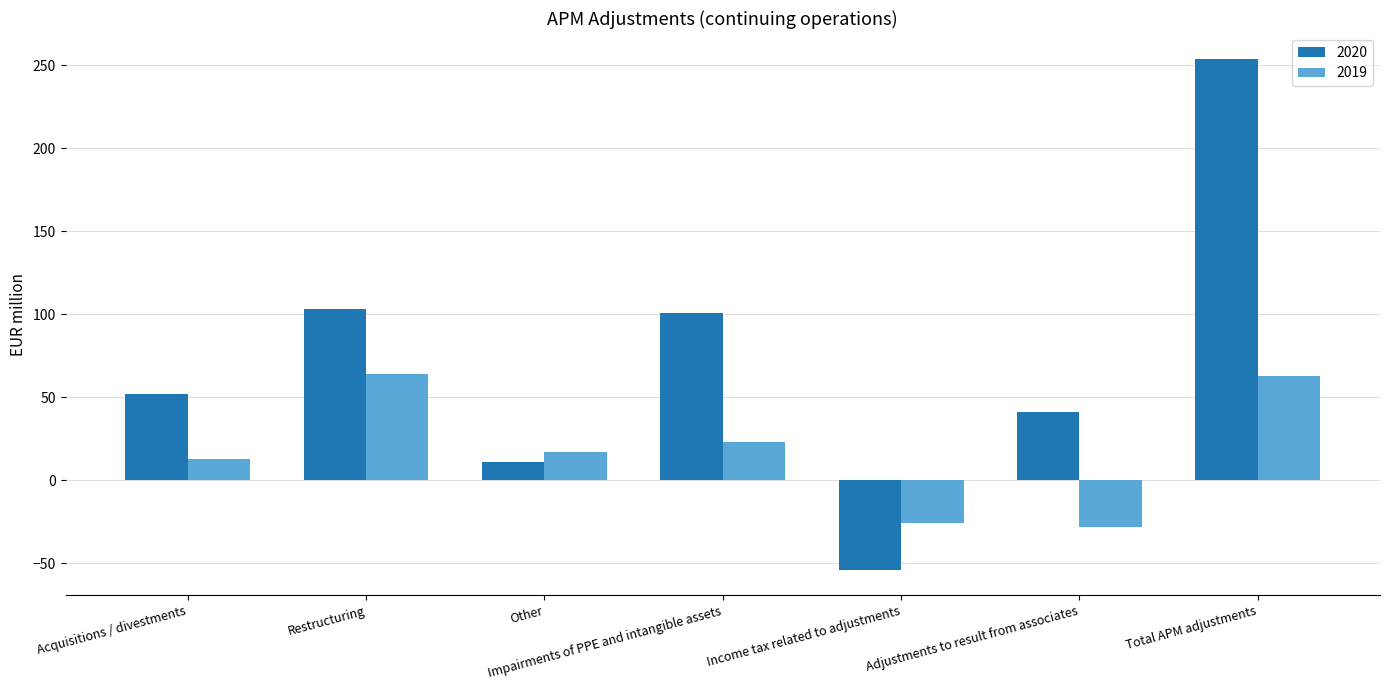

What is the spread (max minus min) of values at Restructuring?

39